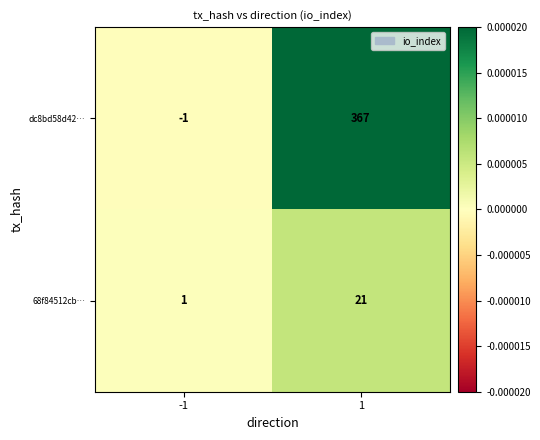

Which series has the largest total across all categories?

dc8bd58d42…